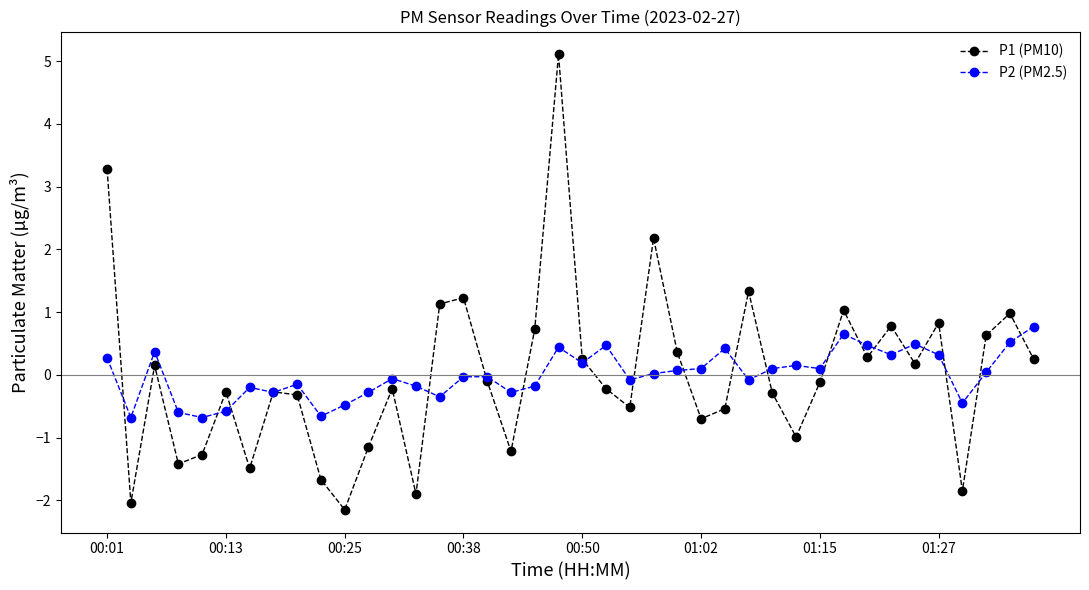

What are all the series names shown in the legend?

P1 (PM10), P2 (PM2.5)